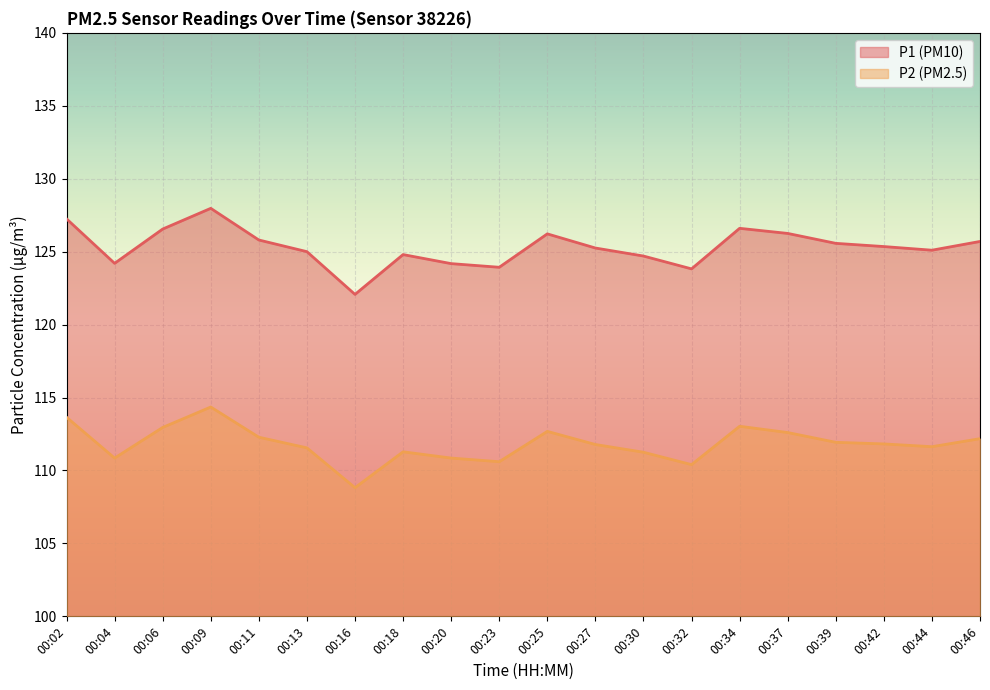

Reading left to right, what are all the values shown in this chart?

P1: 00:02=127.2	00:04=124.2	00:06=126.5	00:09=128.0	00:11=125.8	00:13=125.0	00:16=122.1	00:18=124.8	00:20=124.2	00:23=123.9	00:25=126.2	00:27=125.2	00:30=124.7	00:32=123.8	00:34=126.6	00:37=126.2	00:39=125.6	00:42=125.3	00:44=125.1	00:46=125.7
P2: 00:02=113.7	00:04=110.8	00:06=113.0	00:09=114.3	00:11=112.3	00:13=111.5	00:16=108.8	00:18=111.3	00:20=110.8	00:23=110.6	00:25=112.7	00:27=111.8	00:30=111.2	00:32=110.4	00:34=113.0	00:37=112.6	00:39=111.9	00:42=111.8	00:44=111.6	00:46=112.2